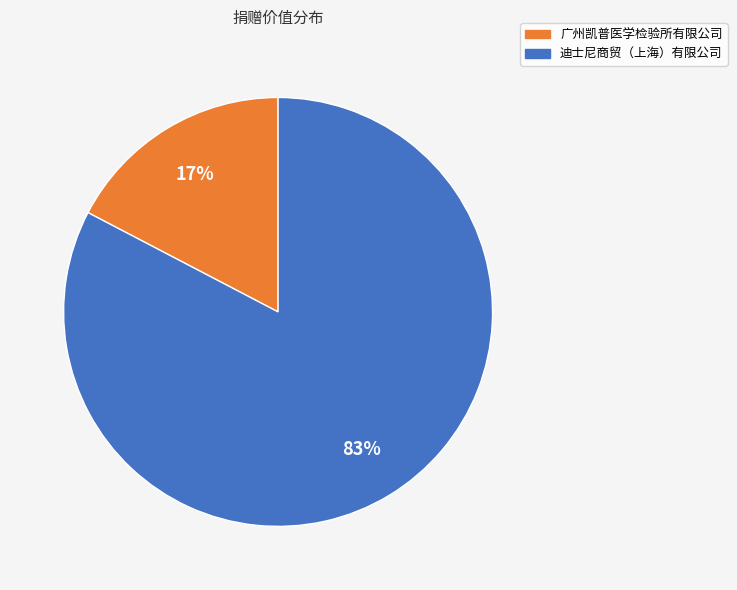

Is 广州凯普医学检验所有限公司 the majority of the pie?

No